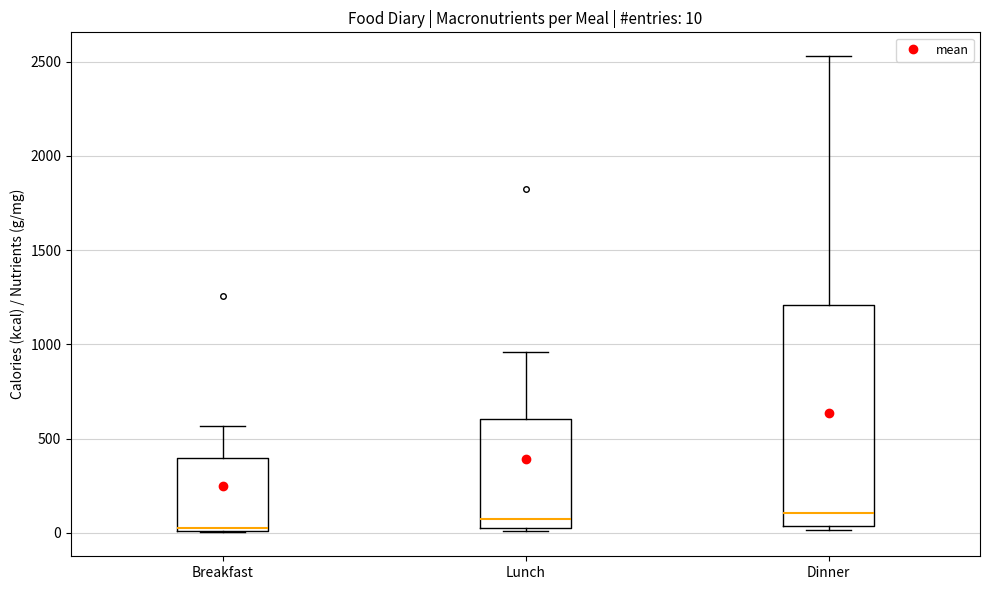

Which box is the tallest, from its lower edge to its upper edge?

Dinner